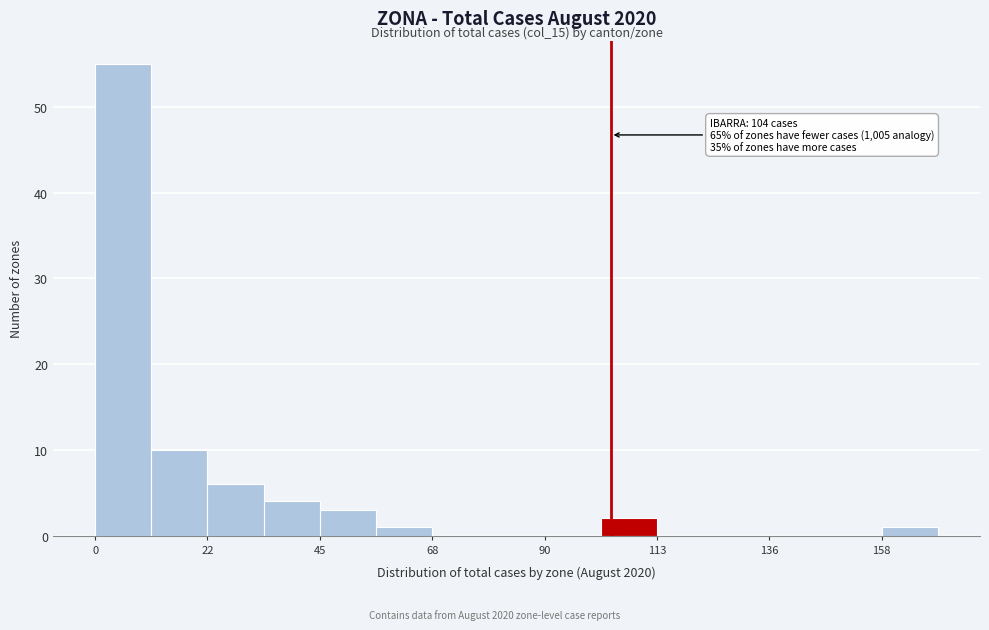

Around what value on the x-axis is the tallest bar? Give the approximate position of its centre, as read against the axis.

5